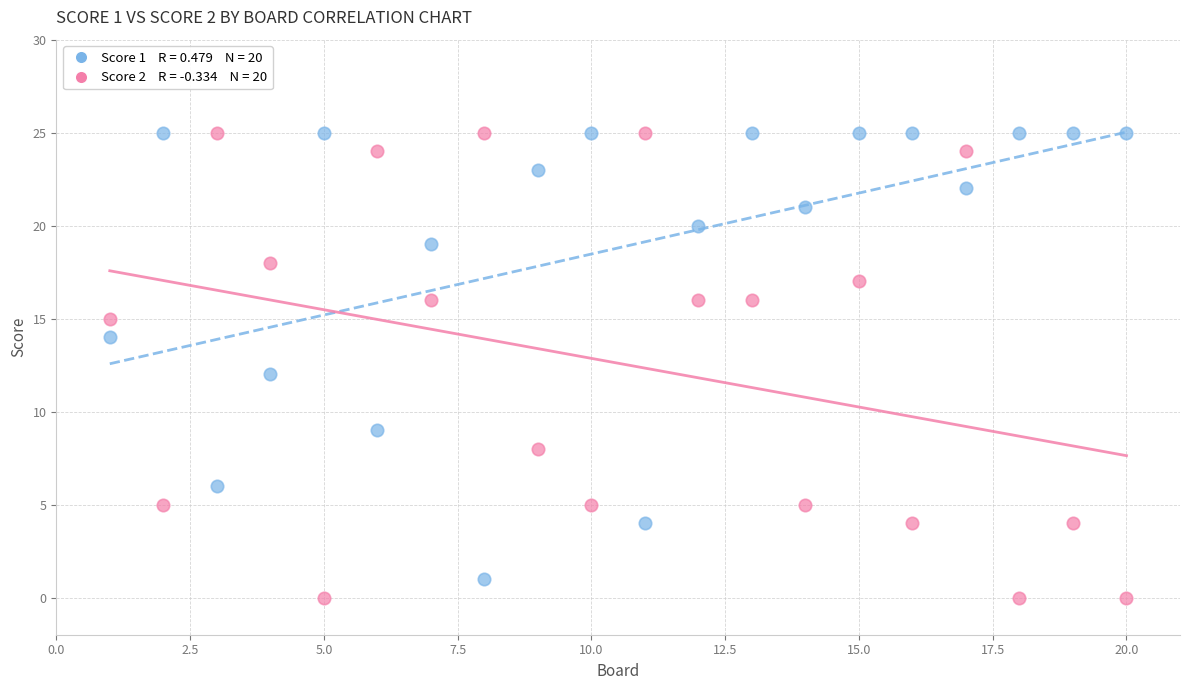

Across all data points, what is the range of Y values (max minus min)?

25